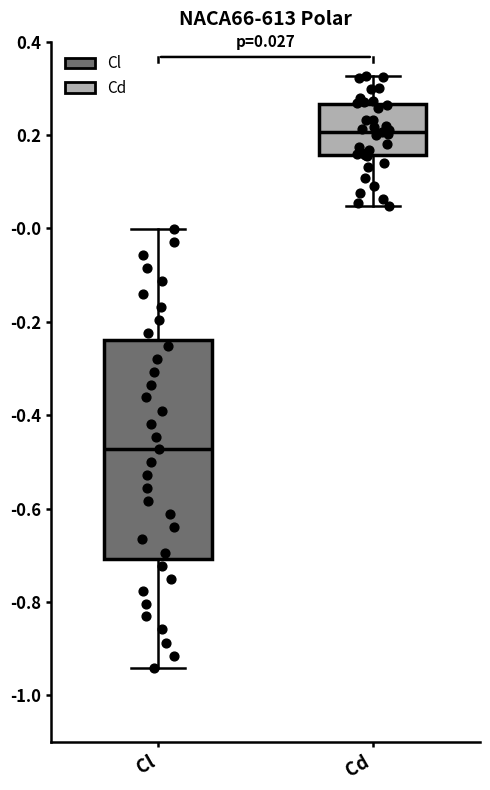

Comparing the boxes themselves (not the whiskers), which one is the tallest?

Cl